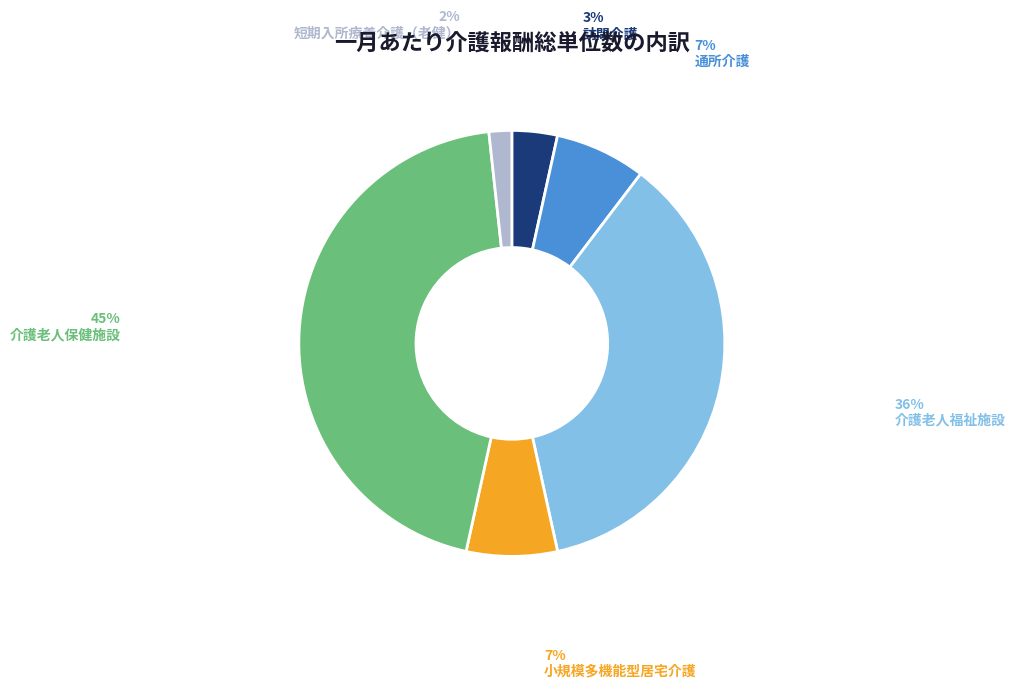

Between 訪問介護 and 介護老人福祉施設, which is larger?

介護老人福祉施設